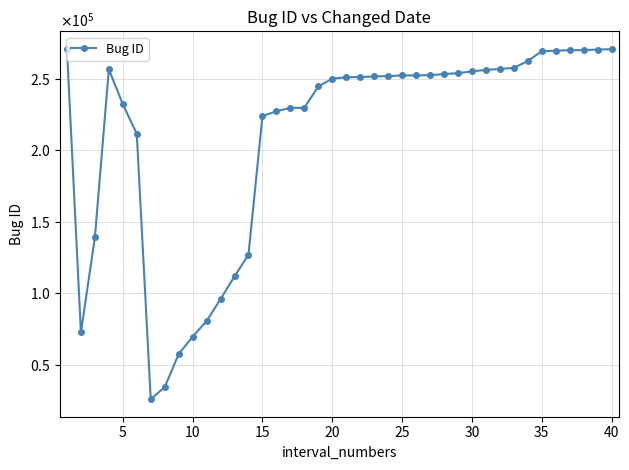

Reading right to left, extract all data points from this chart.

270852	270608	270196	270182	269805	269460	262567	257797	257012	256369	255368	254088	253435	252688	252519	252492	252051	251766	251379	251237	250219	244785	229853	229765	227439	224059	127079	111822	95956	80587	69678	57496	34323	25899	211640	232385	256806	139174	72586	271112